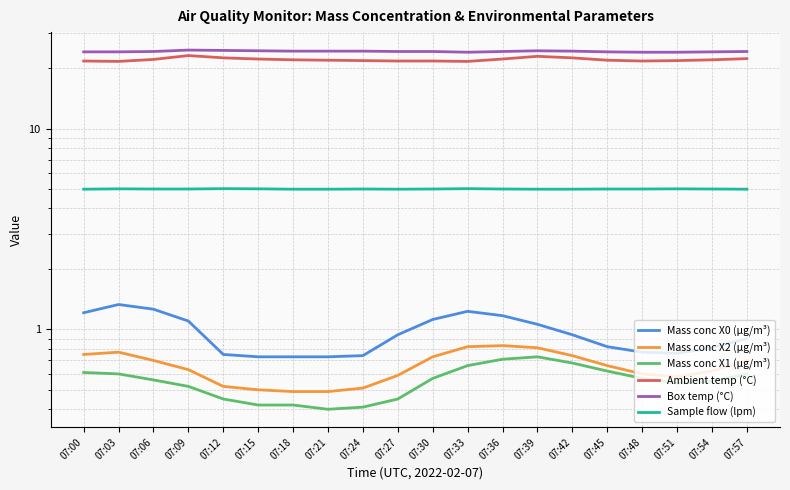

Which series has the widest spread of values?

Ambient temp (°C)